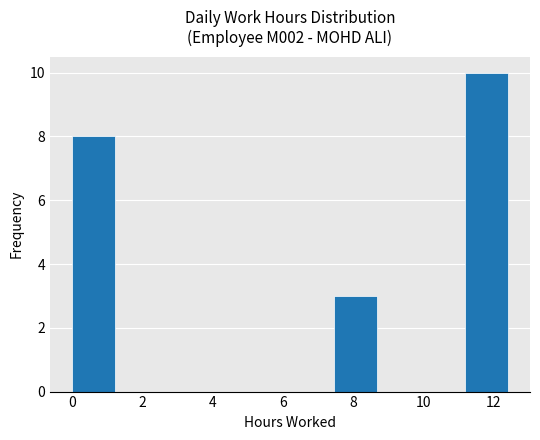

Reading left to right, transcribe this chart: for each bar, give the range it covers on the x-axis and its height. Neither the bar edges nor the heights are printed on the chart, so give them approximately, as read against the axes.

0.0 to 1.2: 8
1.2 to 2.4: 0
2.4 to 3.8: 0
3.8 to 5.0: 0
5.0 to 6.2: 0
6.2 to 7.4: 0
7.4 to 8.6: 3
8.6 to 10.0: 0
10.0 to 11.2: 0
11.2 to 12.4: 10